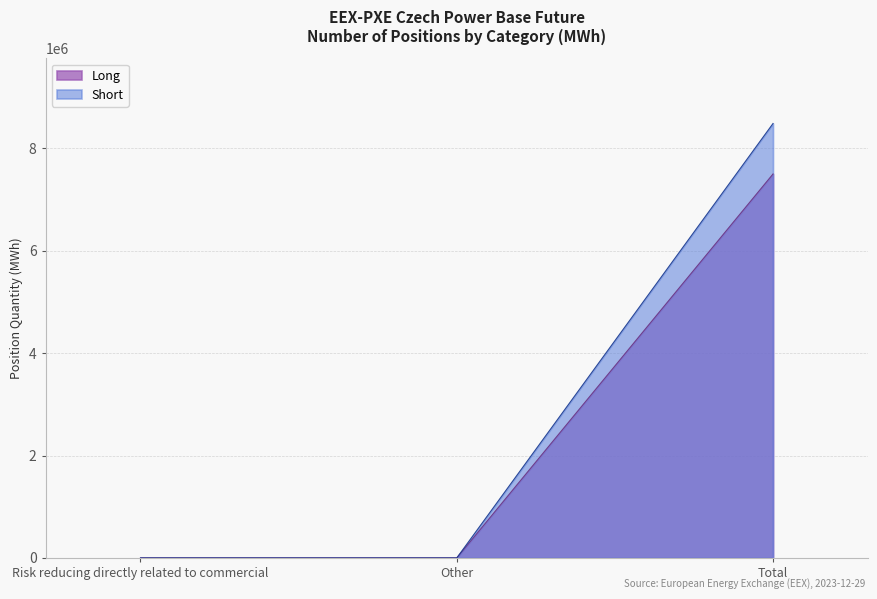

Between Risk reducing directly related to commercial and Total, which series saw the biggest shift?

Short